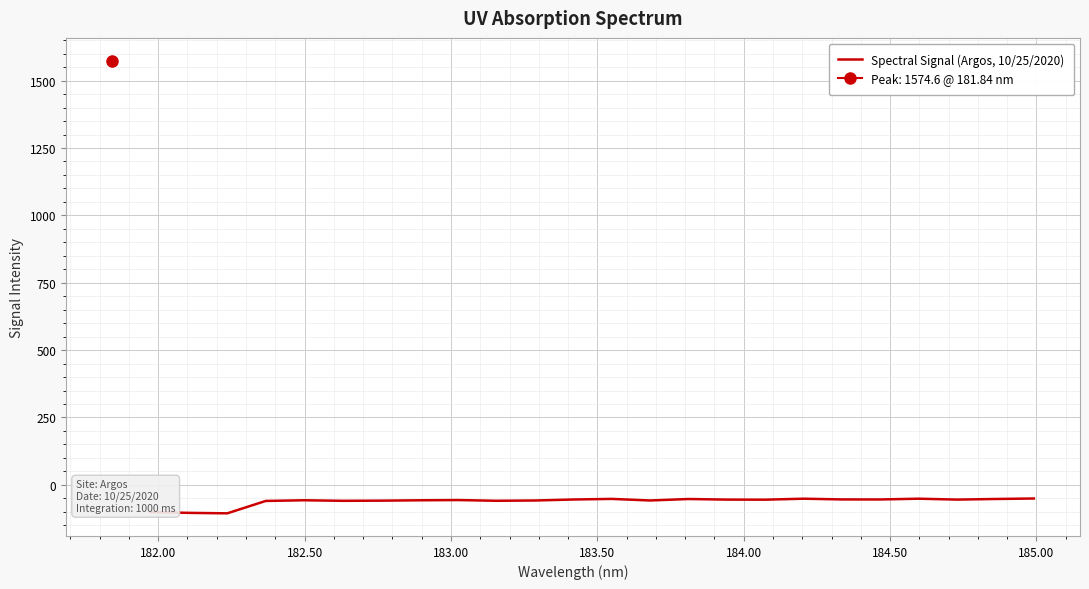

At which label is the value closest to -78?

183.00